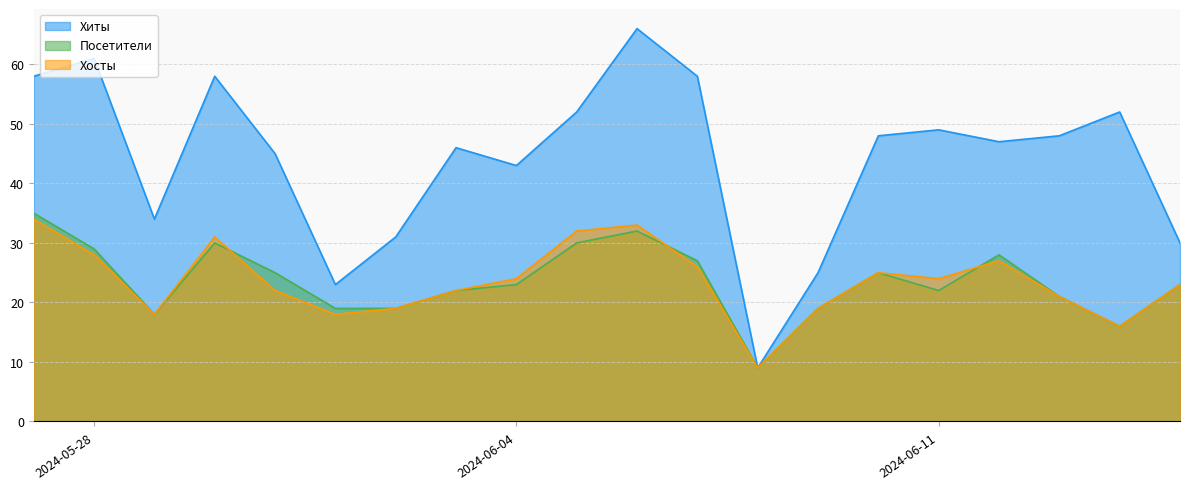

How many times do Посетители and Хосты cross each other?

3